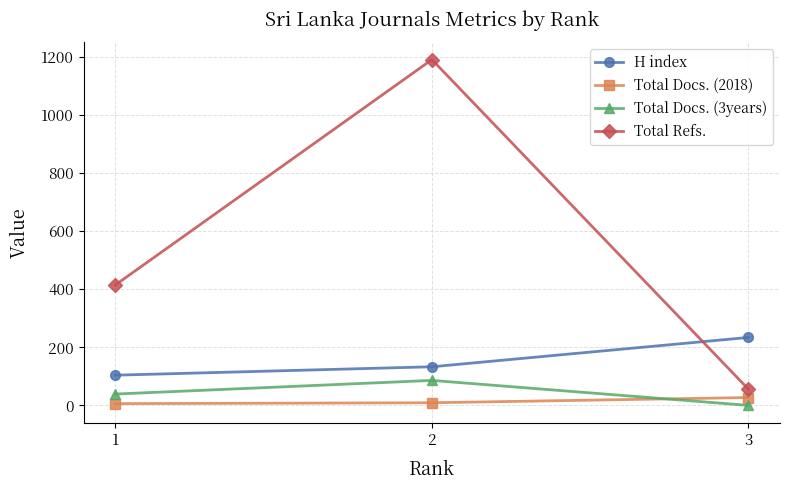

Rank the categories by H index value from highest to lowest.

3, 2, 1